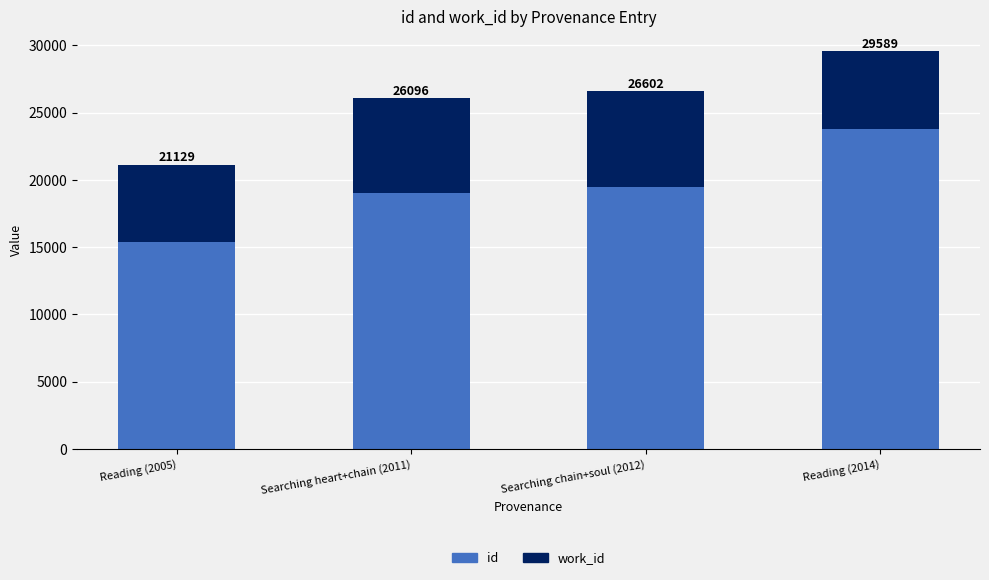

Where is id nearest to the value 19592?

Searching chain+soul (2012)